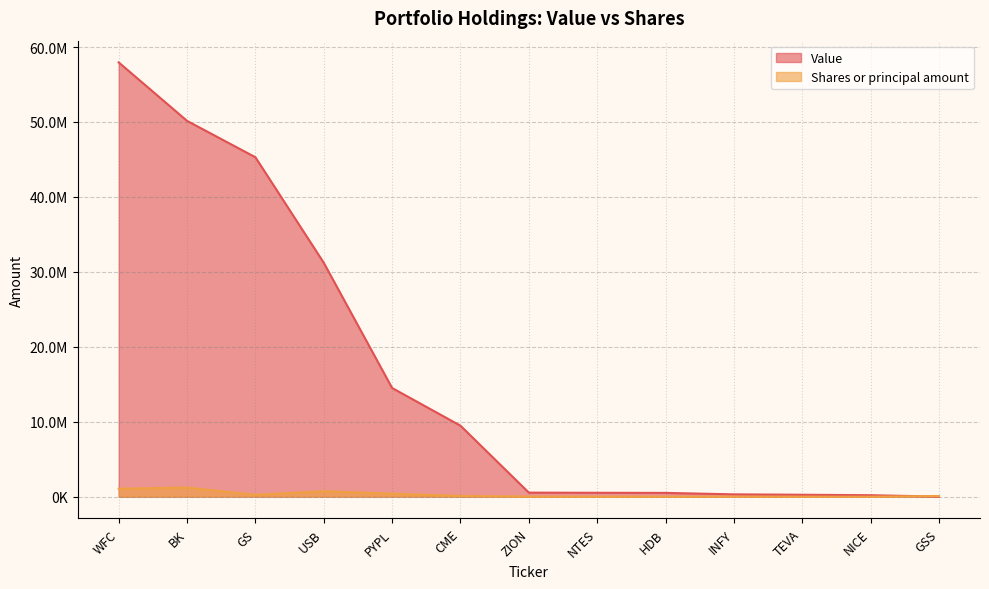

What is the greatest value displayed?

57948000